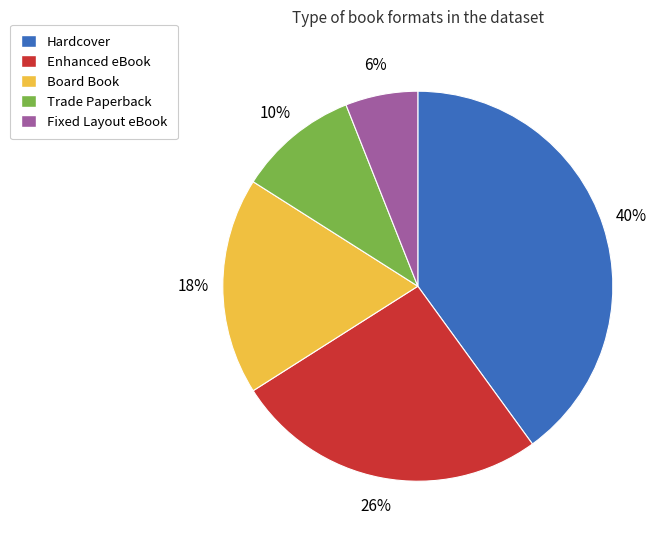

What is the smallest slice in the pie chart?

Fixed Layout eBook